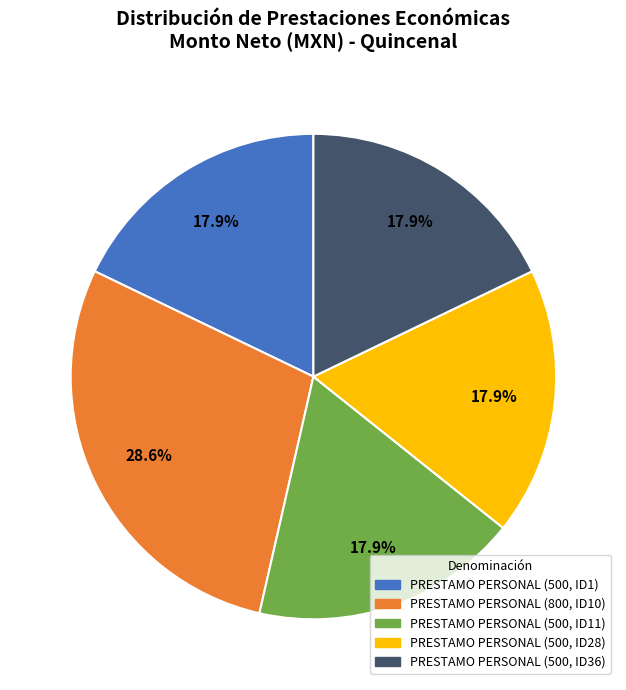

Count the number of slices in the pie.

5